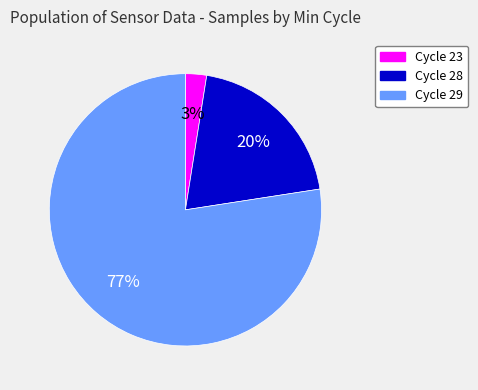

Which slice is the smallest?

Cycle 23